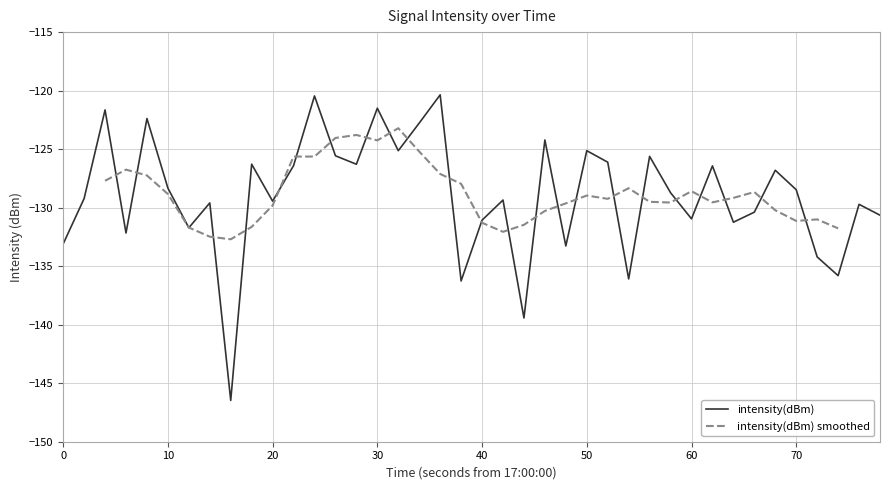

Does the chart display data point markers on the line(s)?

No